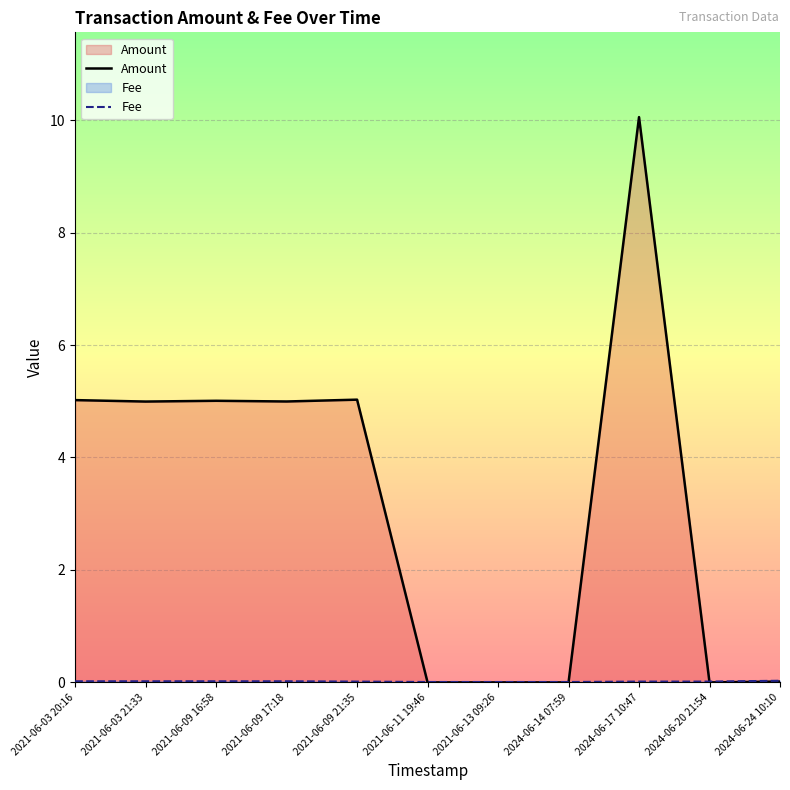

True or false: Fee has more than 2 interior local peaks.

False